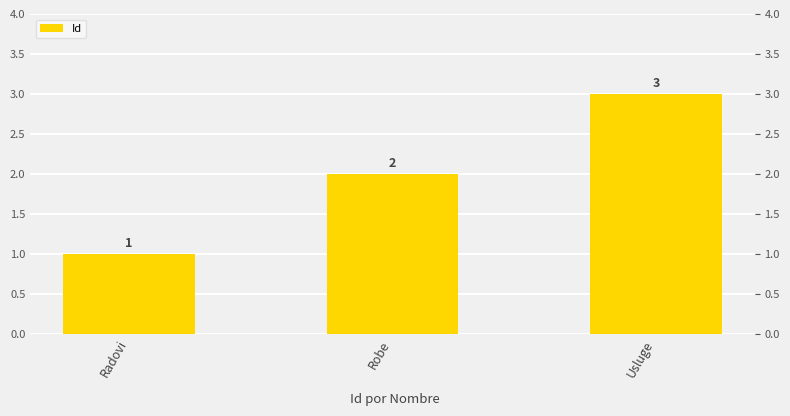

Count the number of data series in this chart.

1